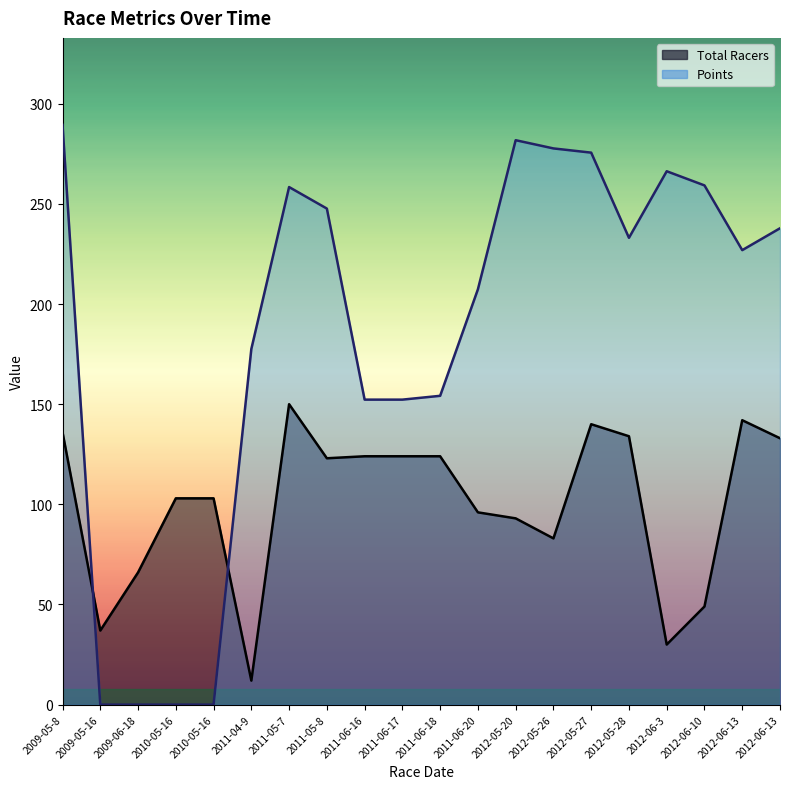

Read the Points value at 2011-06-17.

152.3